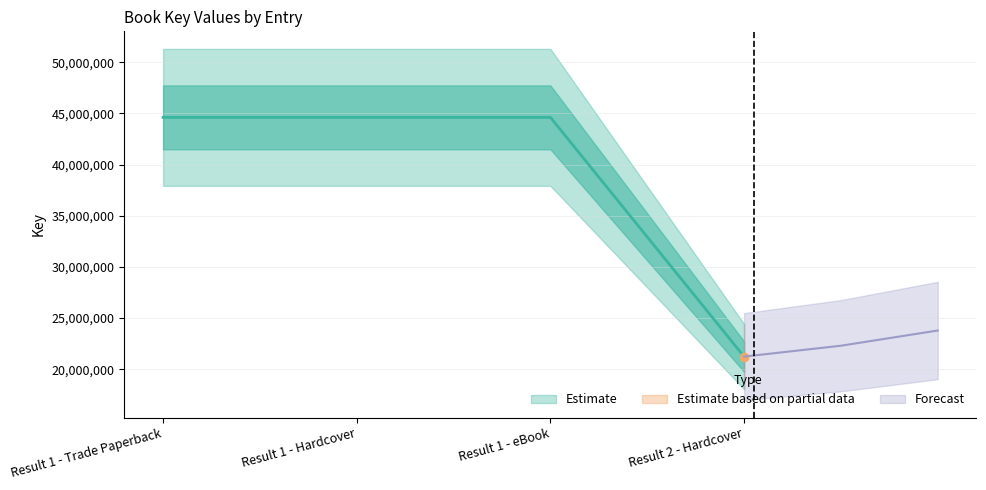

What is the difference between the maximum and minimum values?

23380074